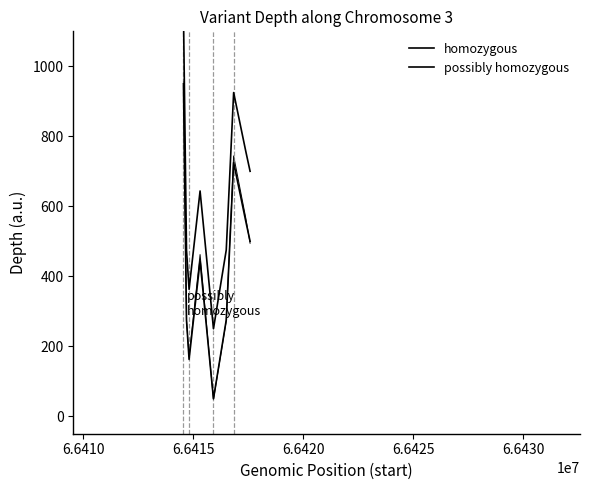

Reading left to right, transcribe all the data shown in this chart.

homozygous: 1150.0	475.0	362.5	643.8	250.0	475.0	925.0	756.2	700.0
possibly homozygous: 950.0	275.0	162.5	443.8	50.0	275.0	725.0	556.2	500.0